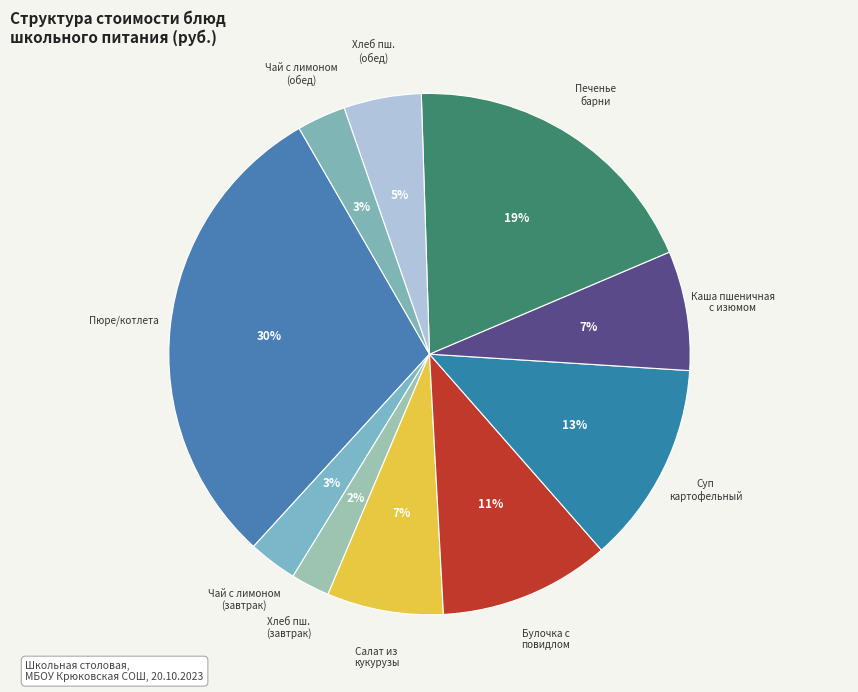

Is Каша пшеничная с изюмом the majority of the pie?

No